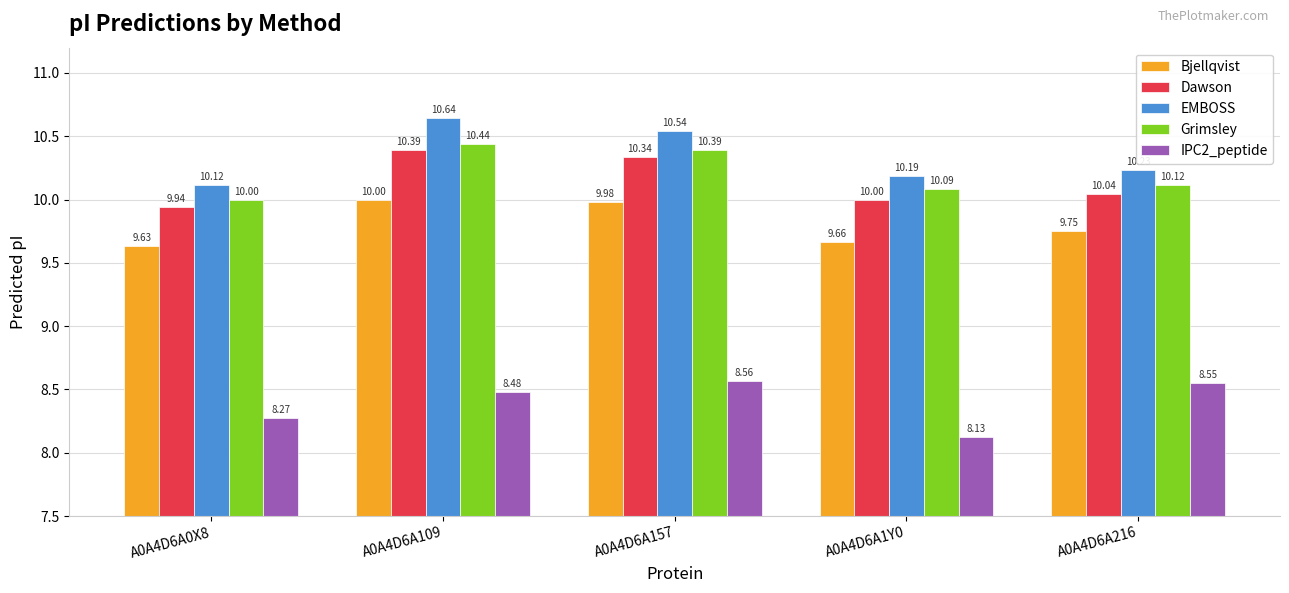

At how many categories does at least one series exceed 9?

5